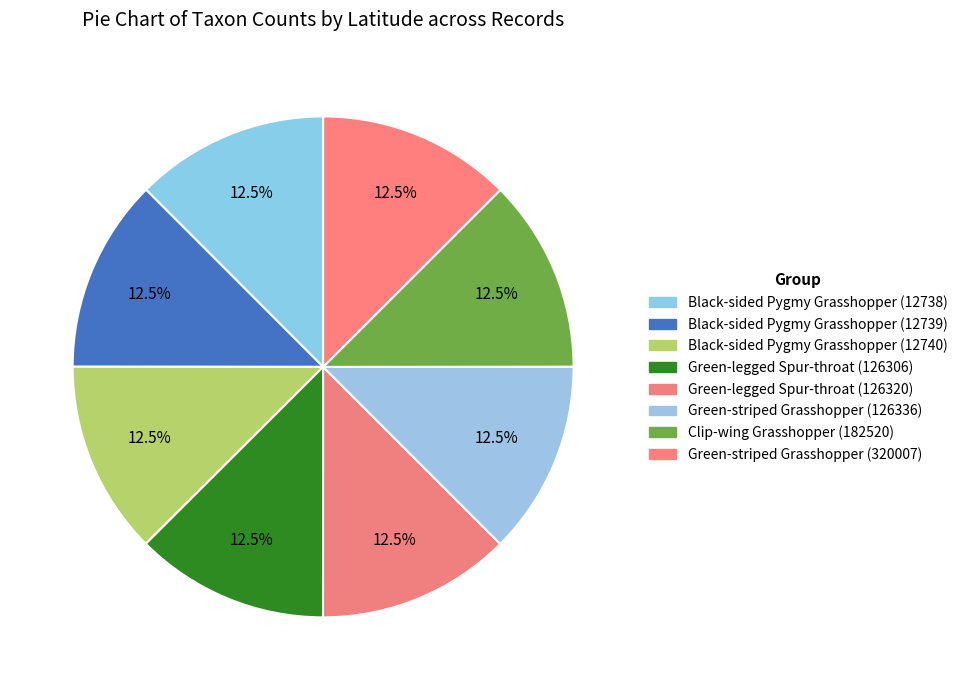

What percentage is the Green-legged Spur-throat (126320) slice, to the nearest percent?

13%